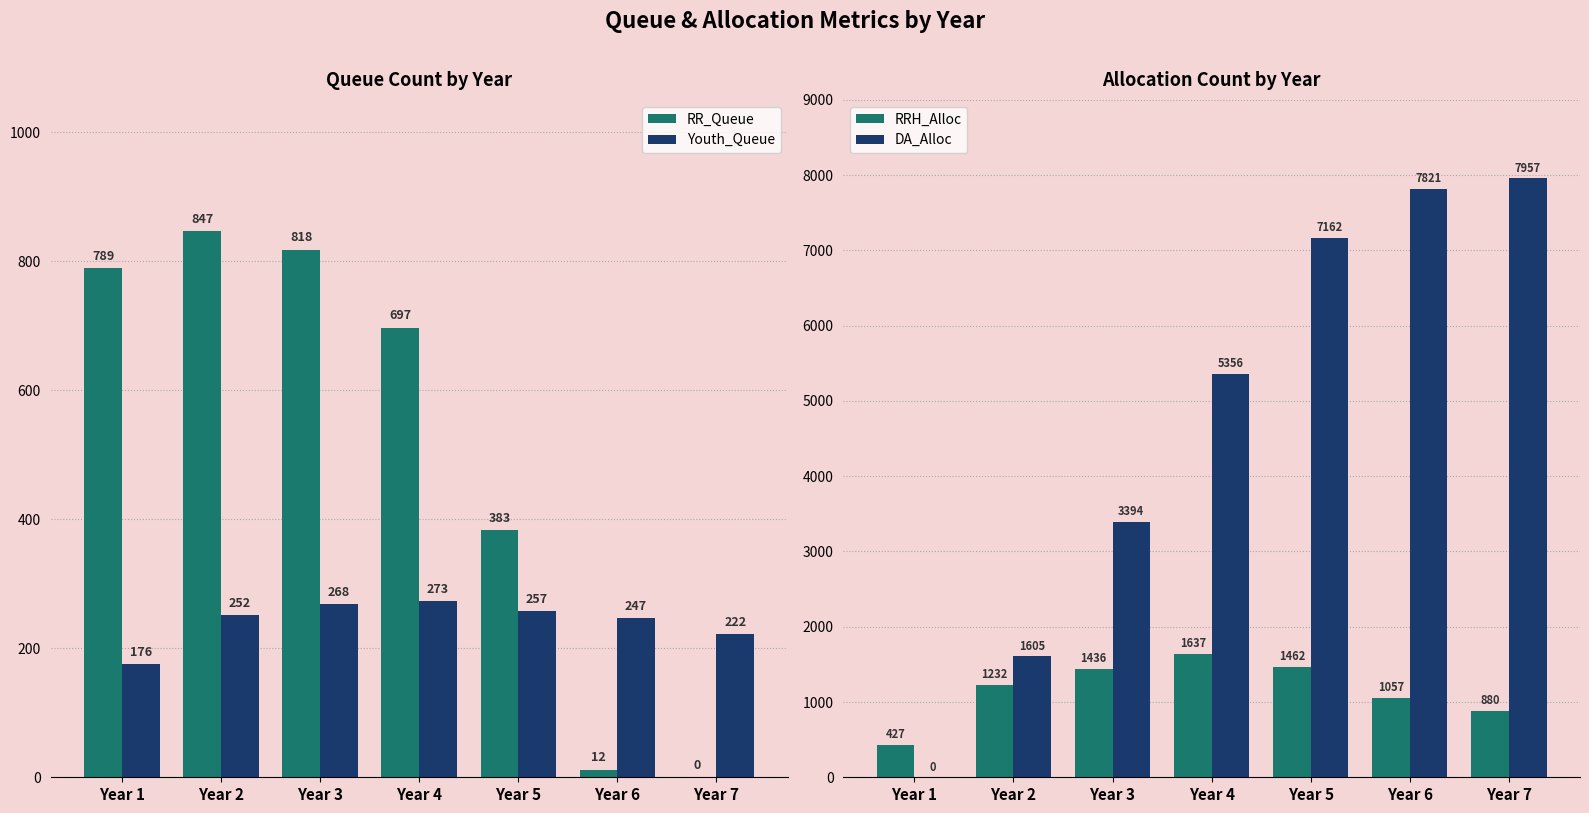

Which category has the lowest value in the Youth_Queue series?

Year 1